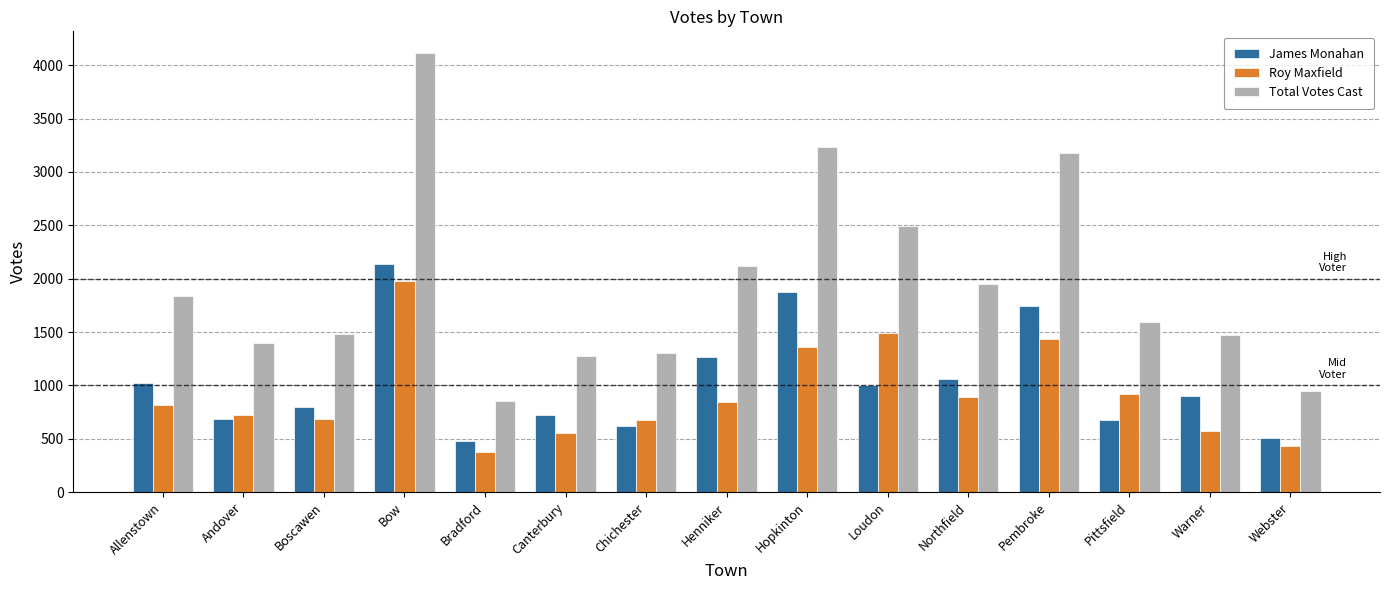

The Total Votes Cast series shows 3233 at Hopkinton. True or false?

True